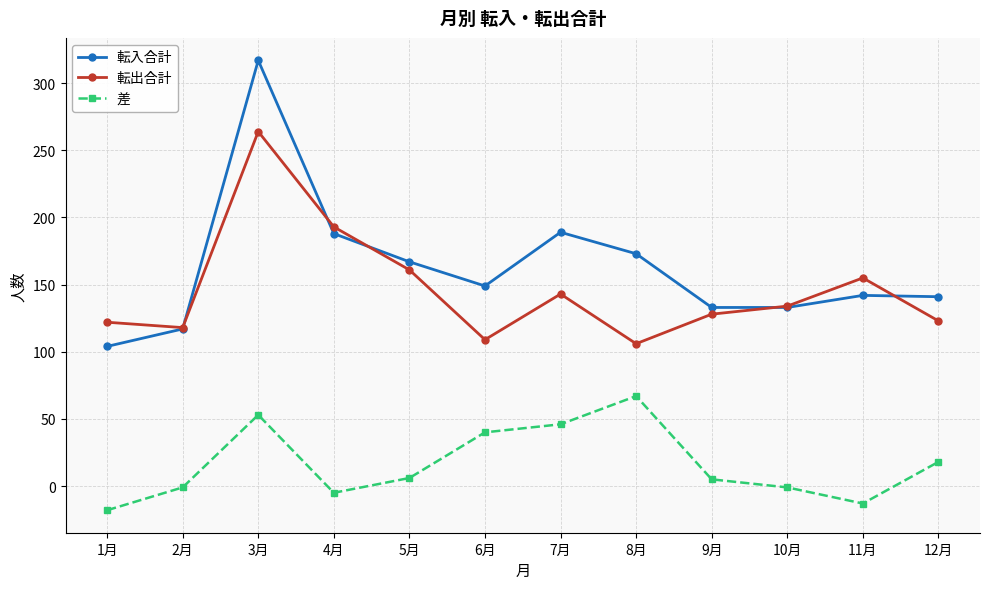

Which label corresponds to the smallest value in the chart?

1月